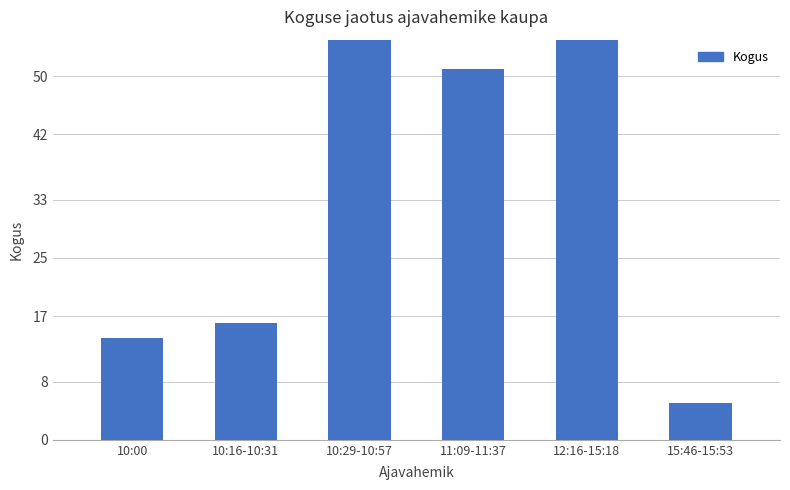

How many distinct data groups are displayed?

1